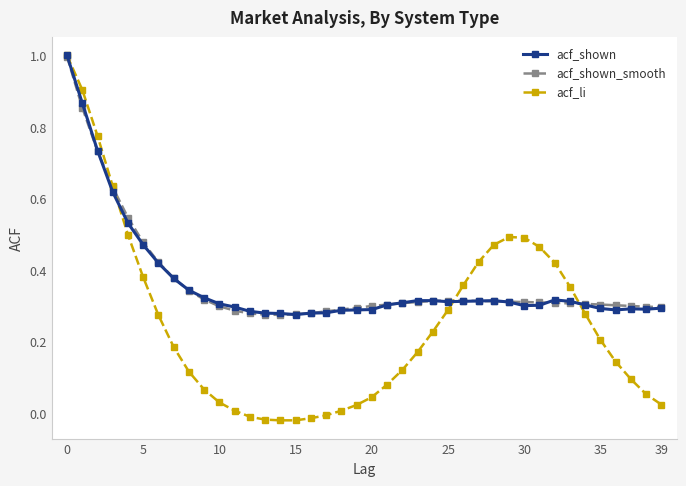

True or false: acf_shown has more than 1 points higher than both neighbors.

True